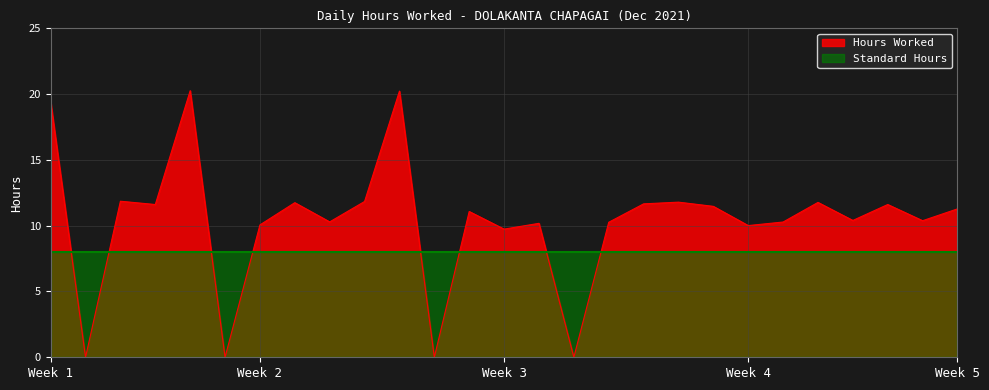

How many interior local peaks (higher than both neighbors) does the data have?

9